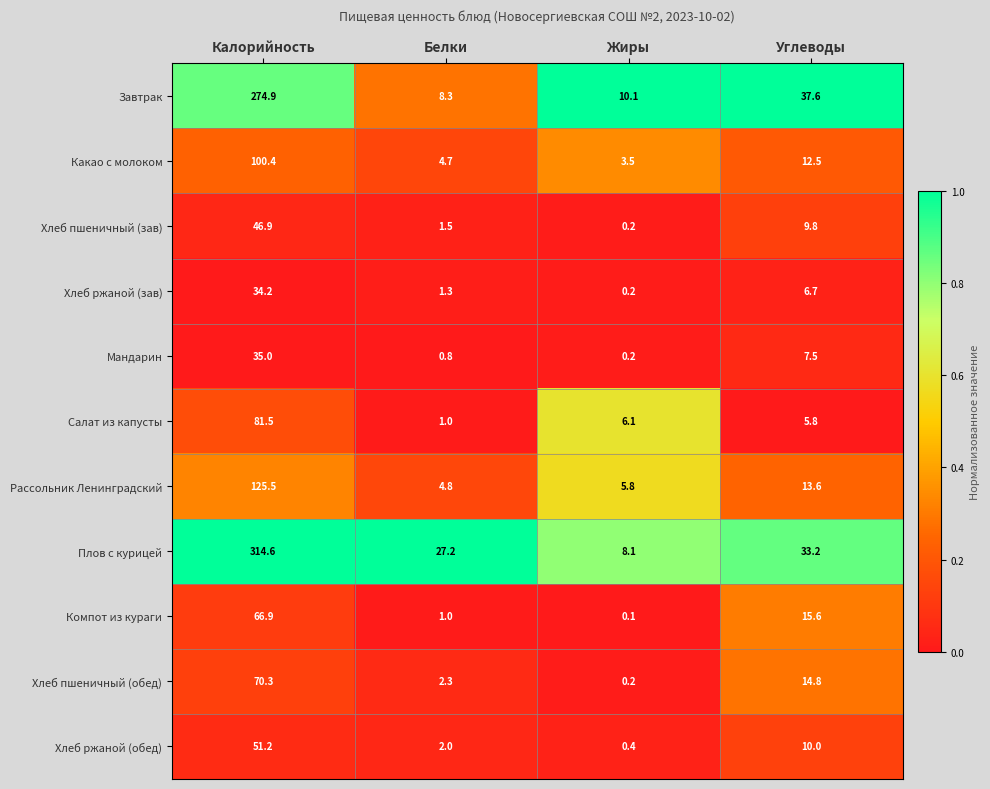

What is the total value across all series at Жиры?

34.9